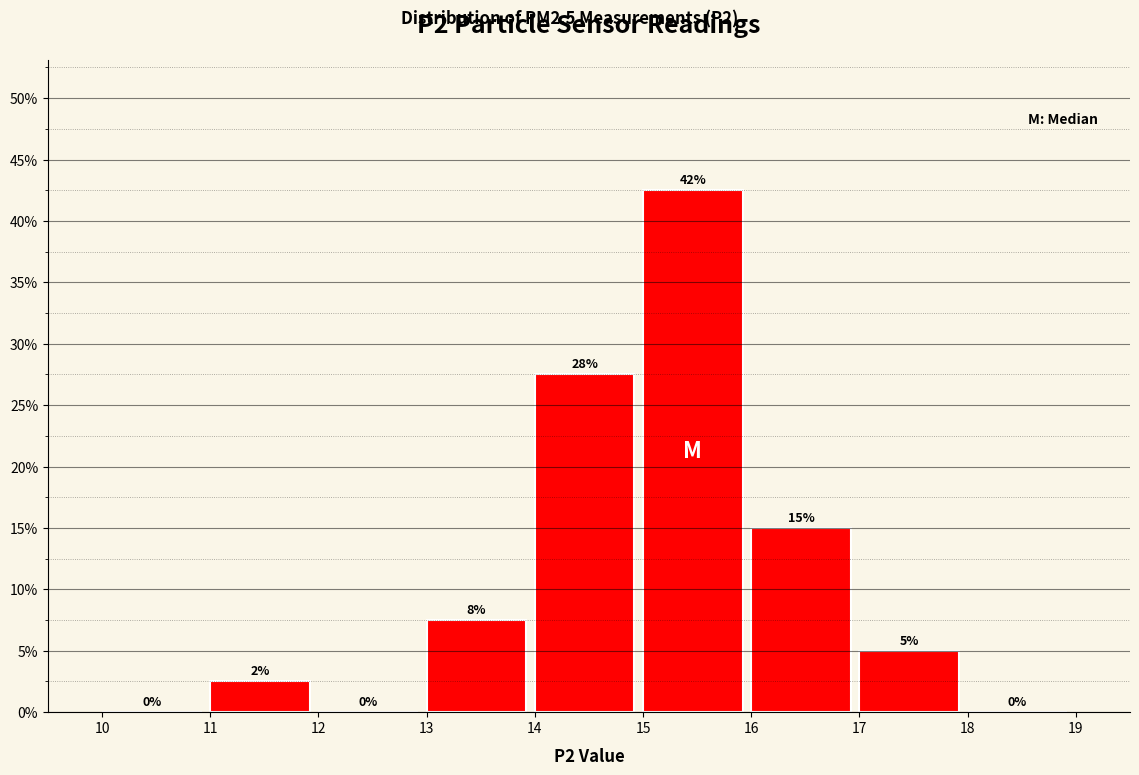

Over which range of the x-axis is the bar tallest?

15 to 16